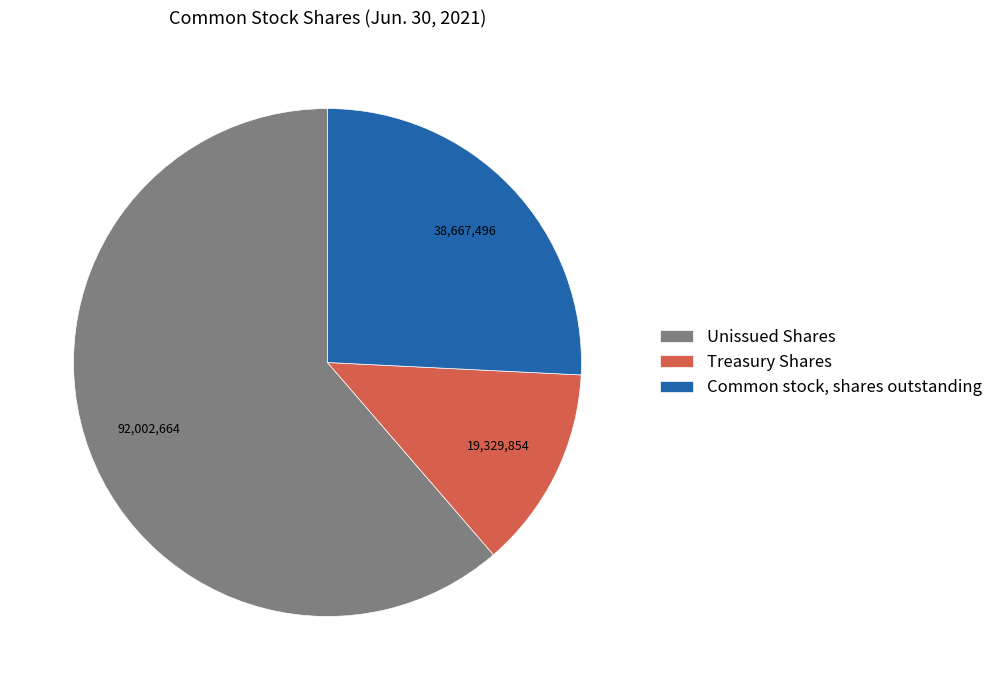

What is the ratio of the value at Common stock, shares outstanding to the value at Treasury Shares?

2.0